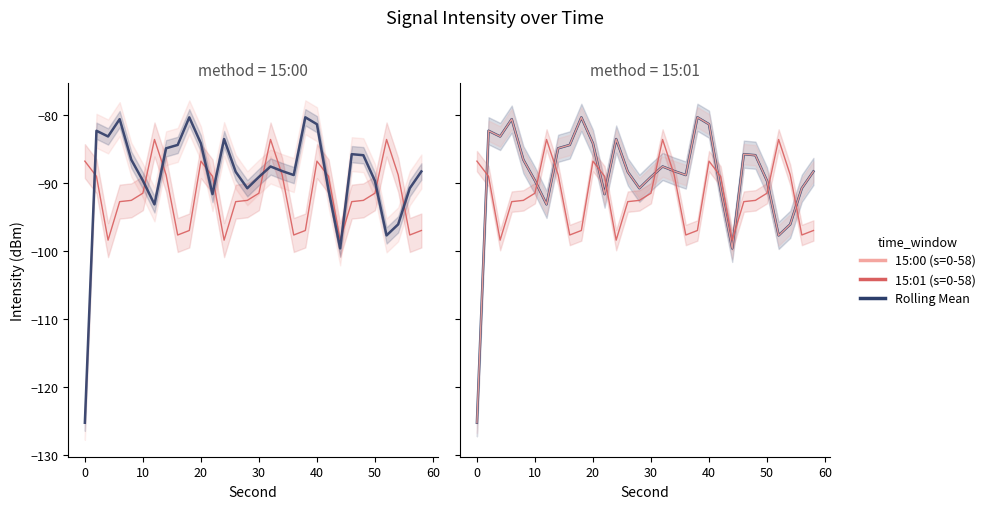

Reading left to right, list all the values displayed in this chart.

15:00 (s=0-58): -125.3	-82.3	-83.1	-80.6	-86.6	-89.6	-93.1	-84.9	-84.4	-80.3	-84.2	-91.6	-83.5	-88.3	-90.8	-89.1	-87.6	-88.2	-88.8	-80.3	-81.3	-91.0	-99.6	-85.8	-85.9	-89.7	-97.7	-96.1	-90.8	-88.3
15:01 (s=0-58): -86.8	-89.0	-98.4	-92.7	-92.5	-91.5	-83.6	-88.8	-97.6	-97.0	-86.8	-89.0	-98.4	-92.7	-92.5	-91.5	-83.6	-88.8	-97.6	-97.0	-86.8	-89.0	-98.4	-92.7	-92.5	-91.5	-83.6	-88.8	-97.6	-97.0
Rolling Mean: -125.3	-82.3	-83.1	-80.6	-86.6	-89.6	-93.1	-84.9	-84.4	-80.3	-84.2	-91.6	-83.5	-88.3	-90.8	-89.1	-87.6	-88.2	-88.8	-80.3	-81.3	-91.0	-99.6	-85.8	-85.9	-89.7	-97.7	-96.1	-90.8	-88.3